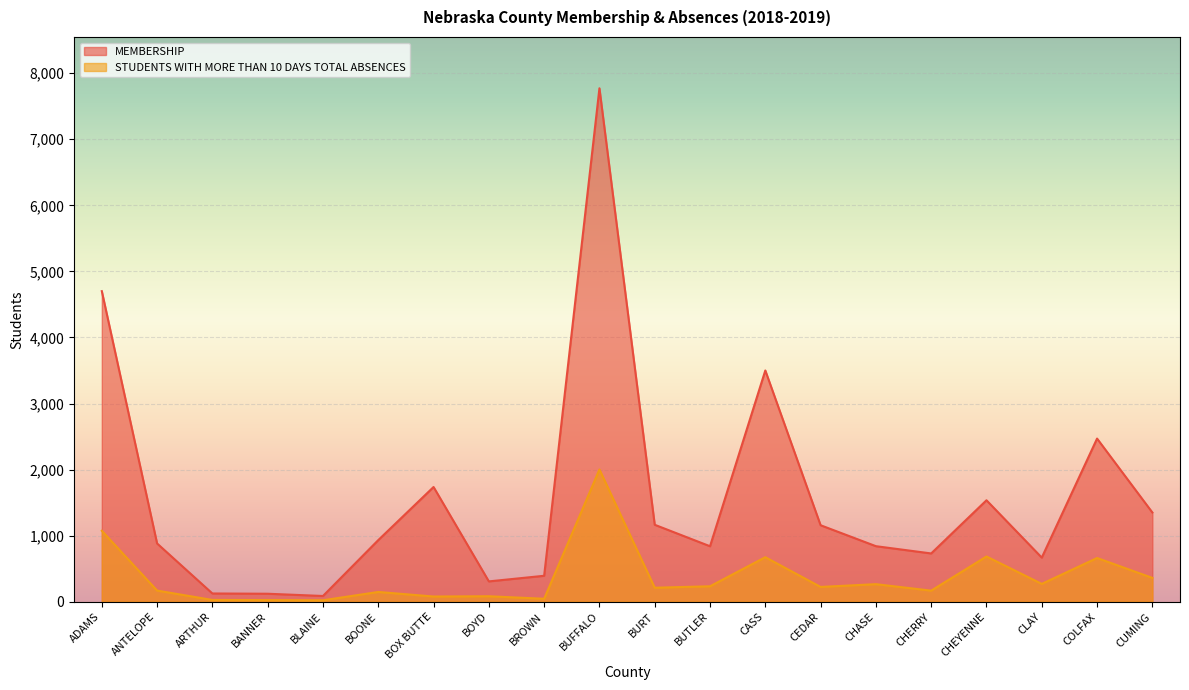

At which label does MEMBERSHIP first exceed 932?

ADAMS